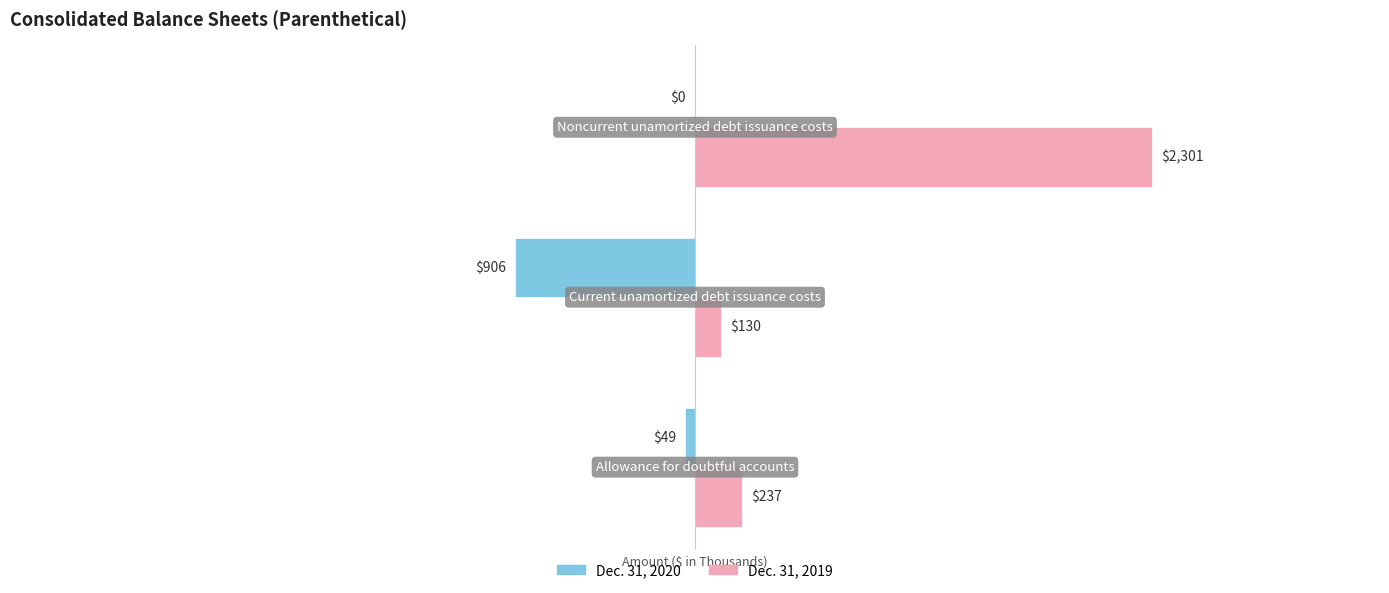

What is the sum of all Dec. 31, 2019 values?

2668